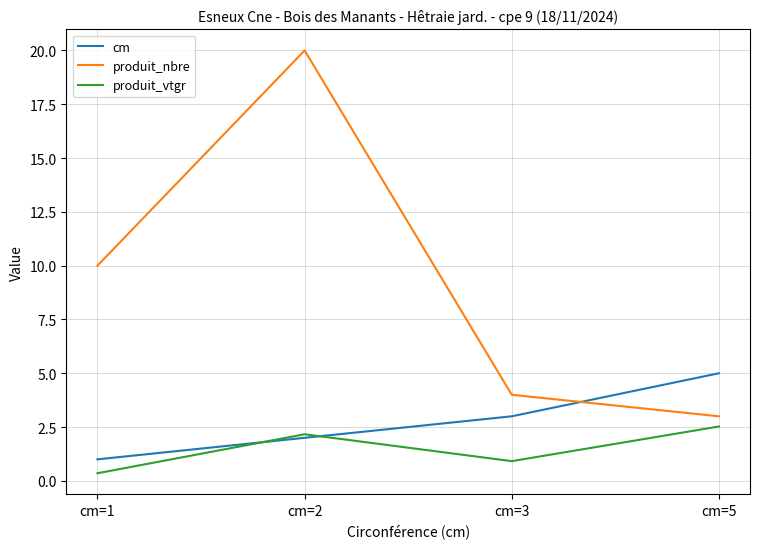

What is the spread (max minus min) of values at cm=2?

18.0